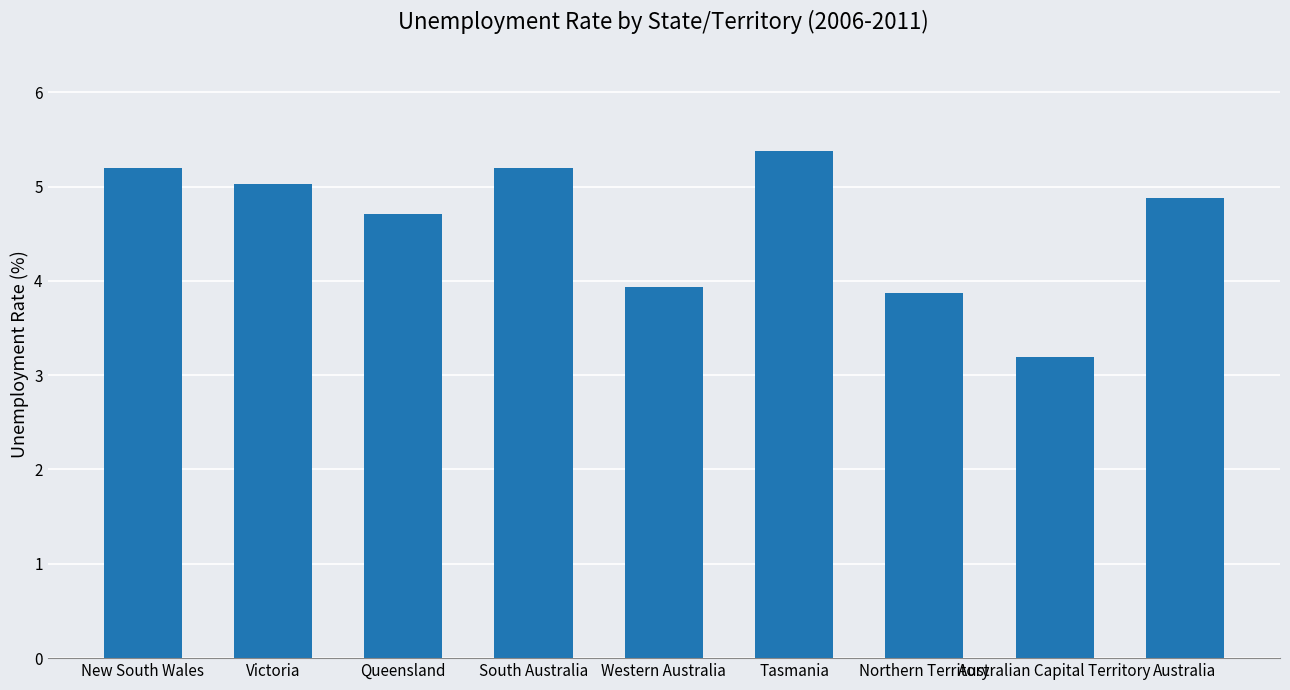

What position from the right is Tasmania?

4